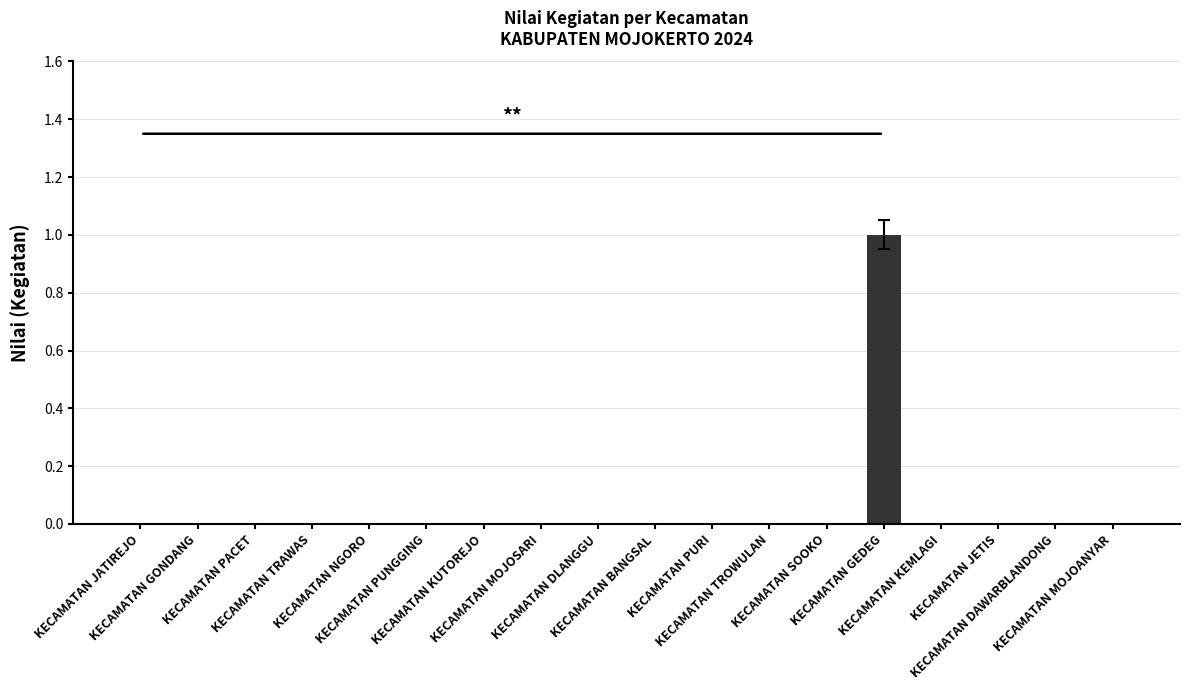

True or false: the data shows -1 at KECAMATAN TROWULAN.

False